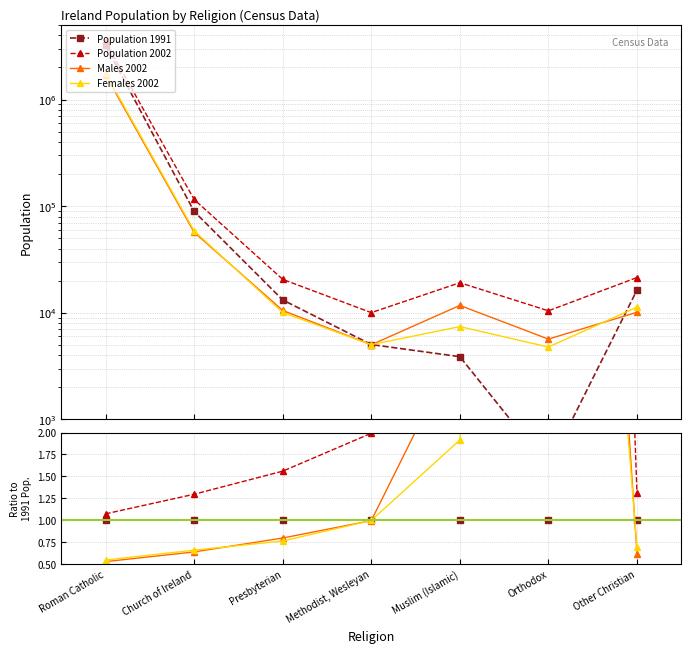

The Females 2002 series shows 1.0 at Methodist, Wesleyan. True or false?

True